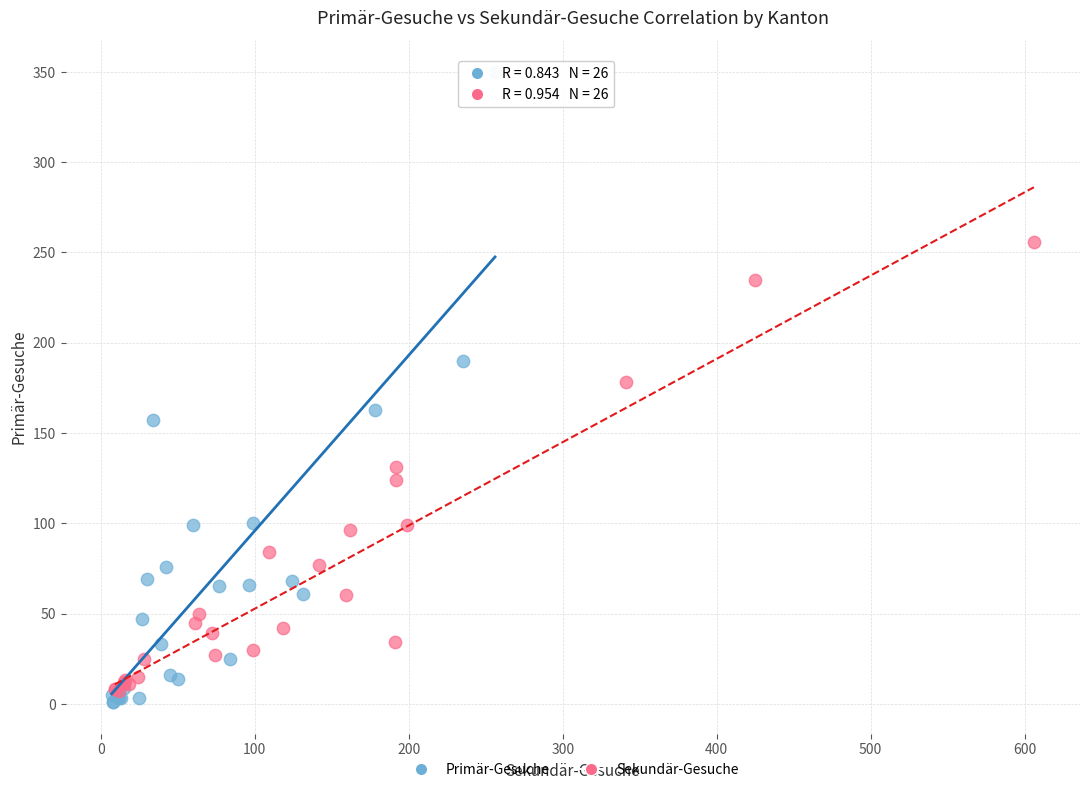

Which series has the largest Y range (max minus min)?

Primär-Gesuche